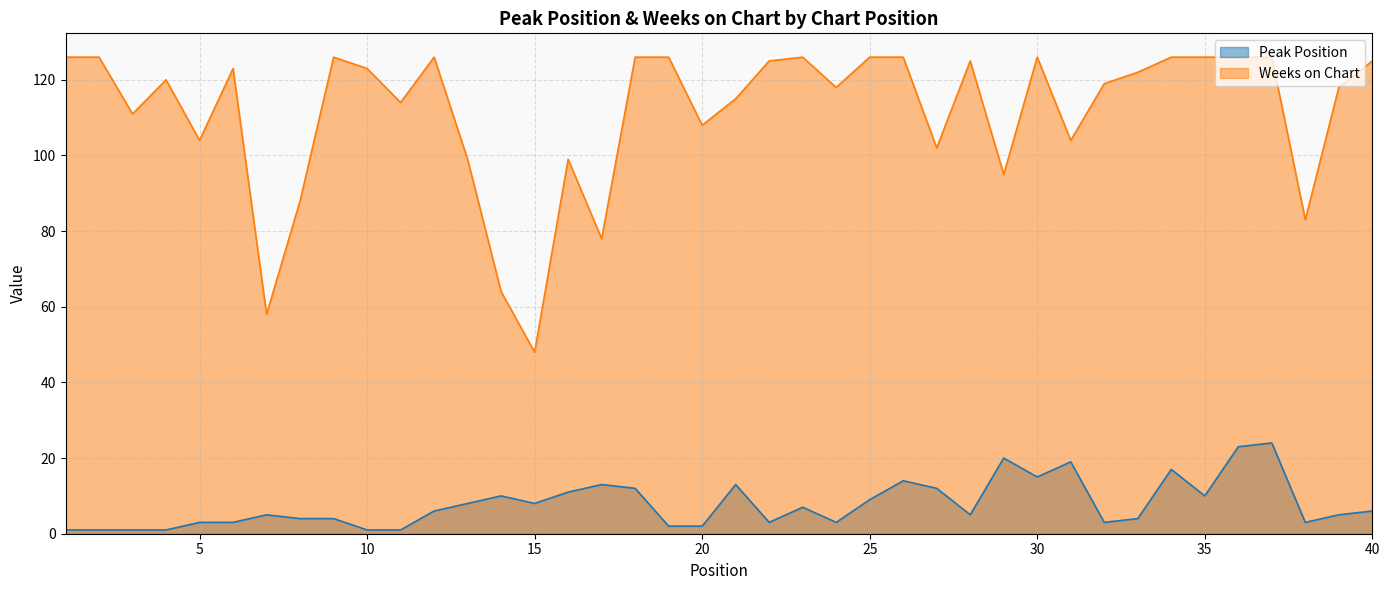

What is the average value of the Weeks on Chart series?

111